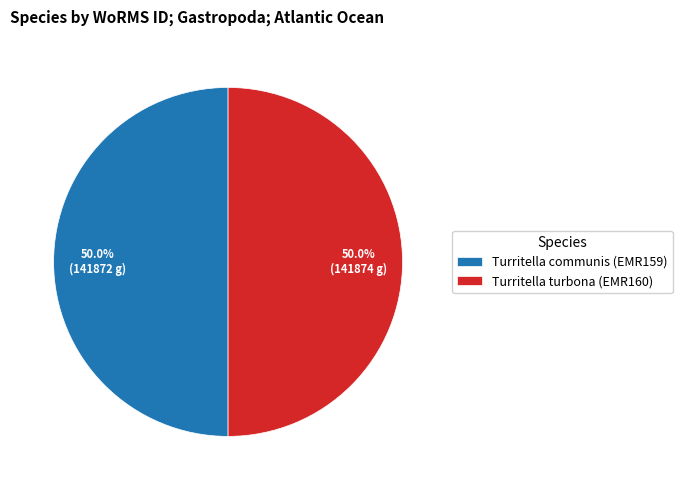

How many slices are in this pie chart?

2